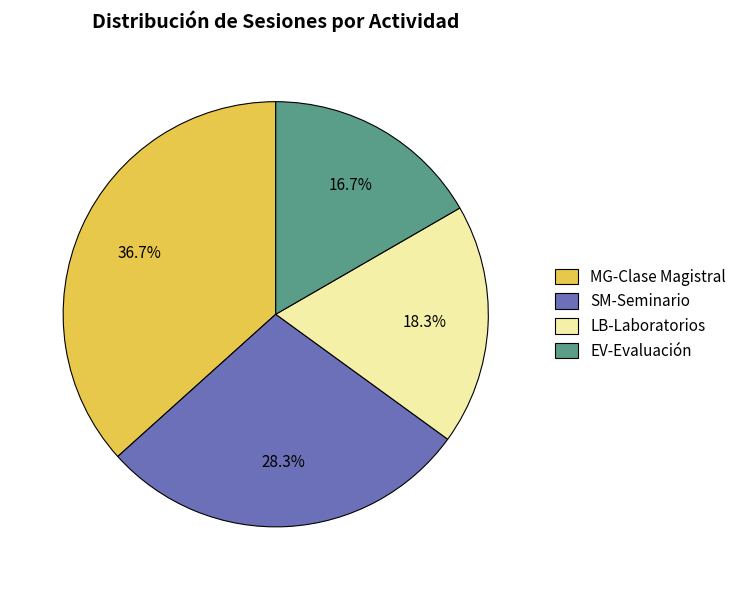

To the nearest percent, what is the difference between the EV-Evaluación and LB-Laboratorios slice percentages?

2%